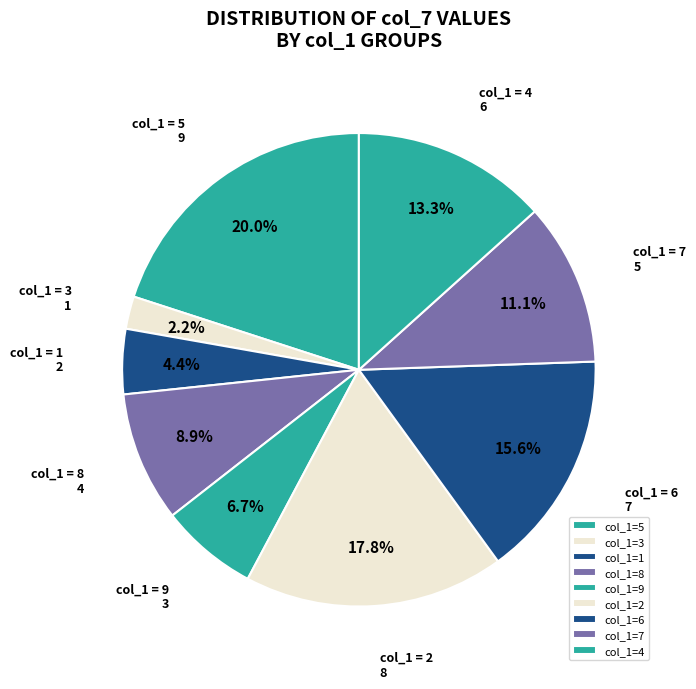

What is the smallest slice in the pie chart?

col_1=3